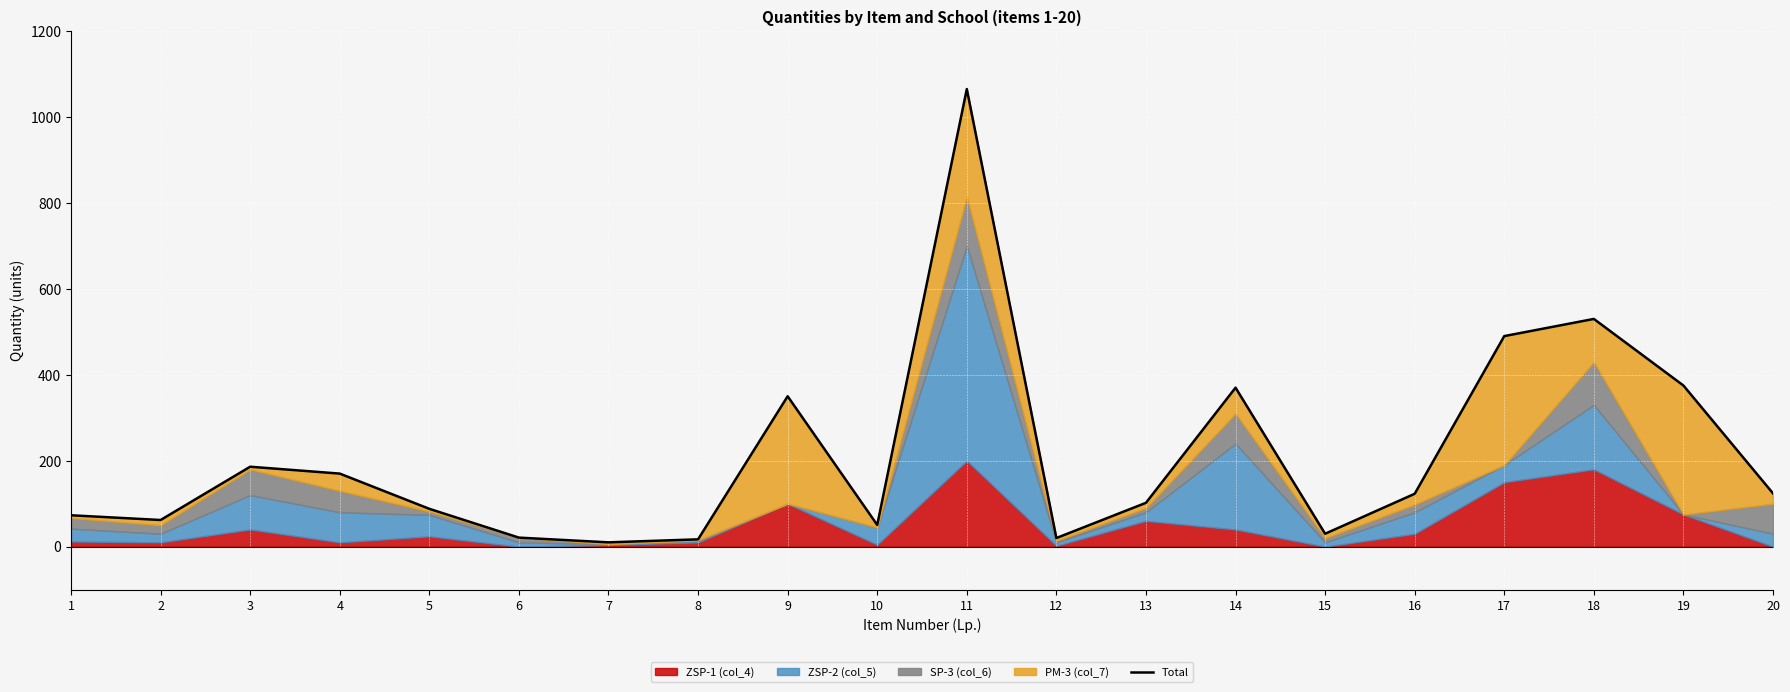

Where is the first local minimum?

2